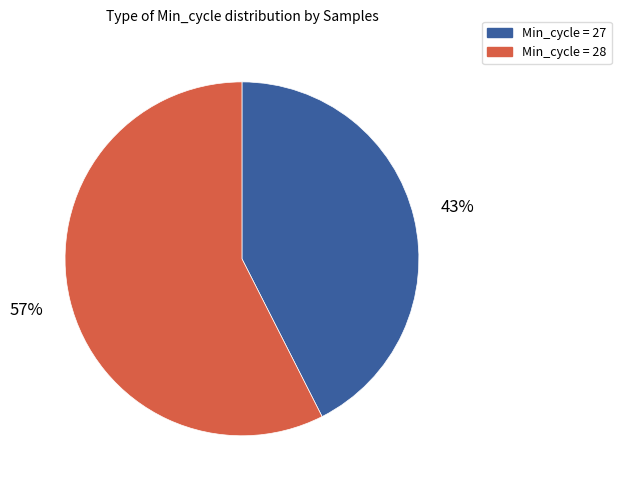

To the nearest percent, what is the average slice percentage?

50%